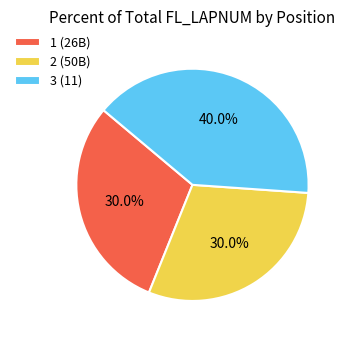

What is the total percentage of 2 (50B) and 1 (26B)?

60.0%